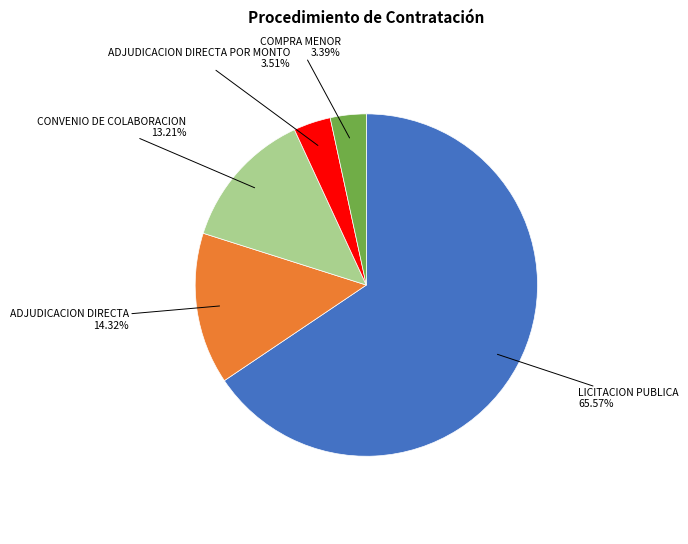

What percentage is the LICITACION PUBLICA slice, to the nearest percent?

66%